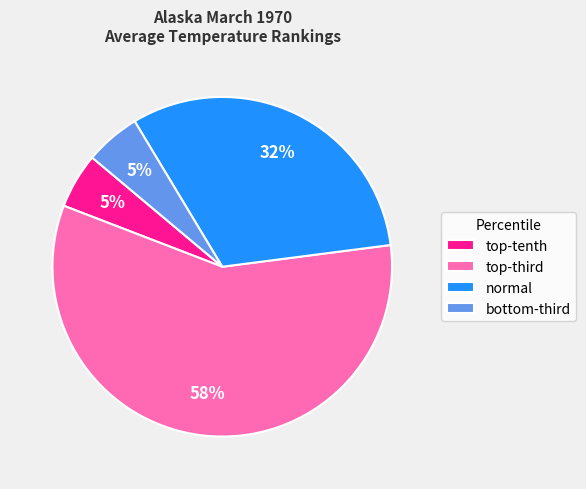

Which slice represents more than half of the pie?

top-third